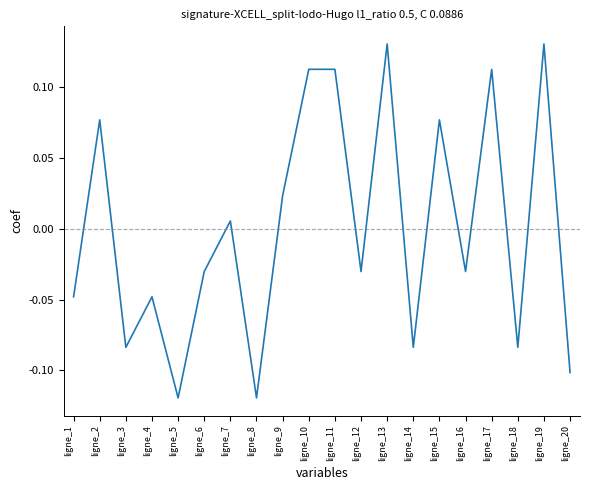

True or false: there are more than 1 points higher than both neighbors.

True